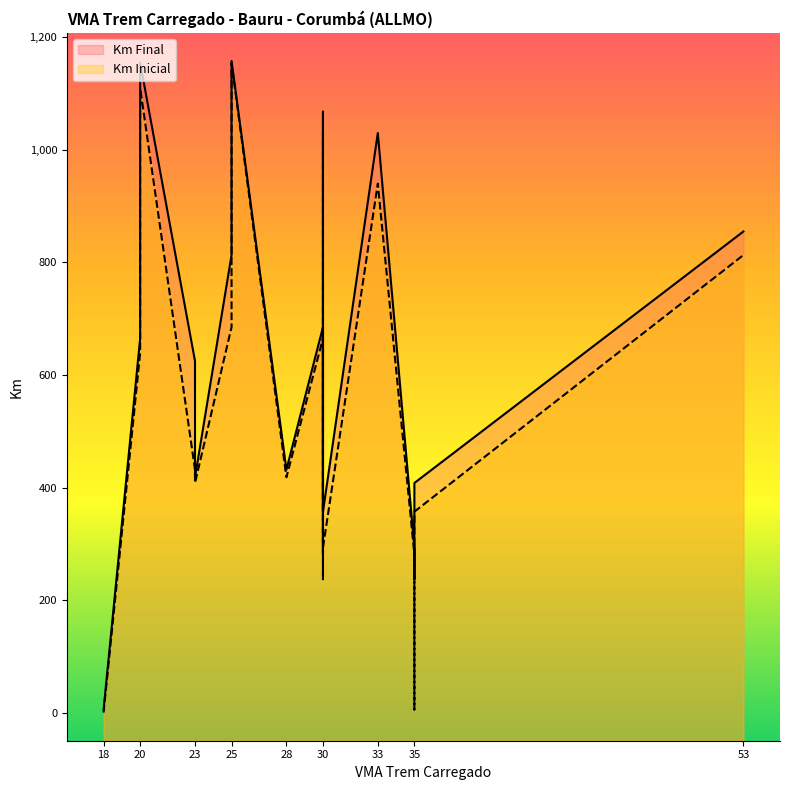

Which has a higher value, 281 or 813.1?

813.1